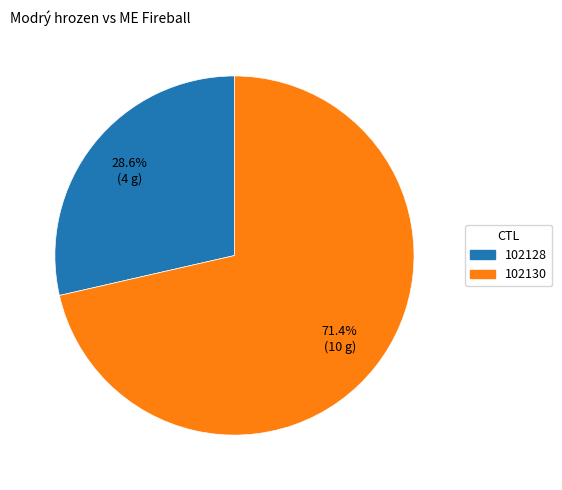

Rank the categories by value from lowest to highest.

102128, 102130